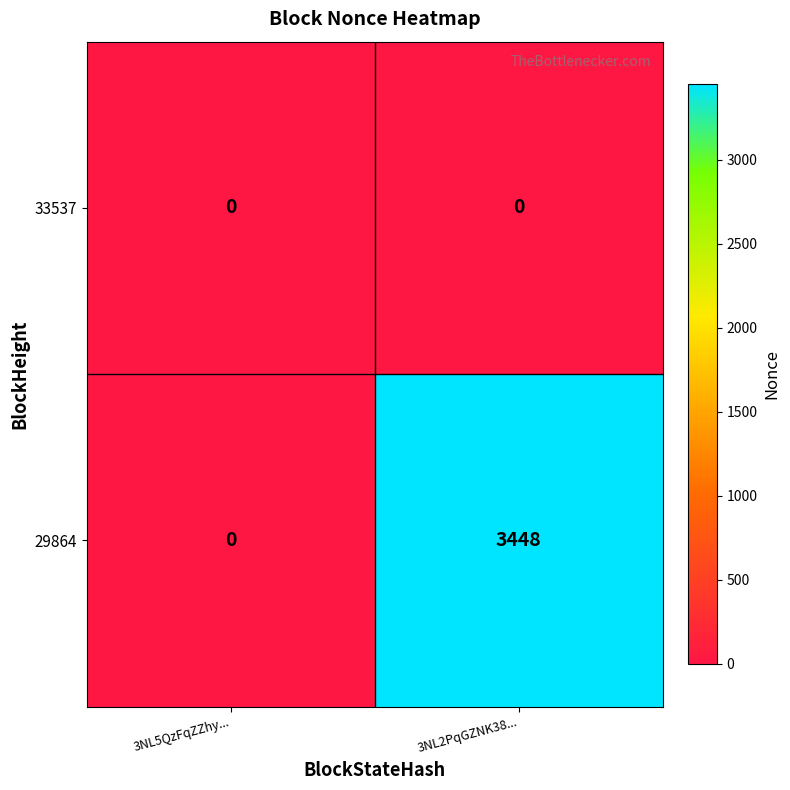

What is the sum of the 29864 values at 3NL5QzFqZZhy... and 3NL2PqGZNK38...?

3448